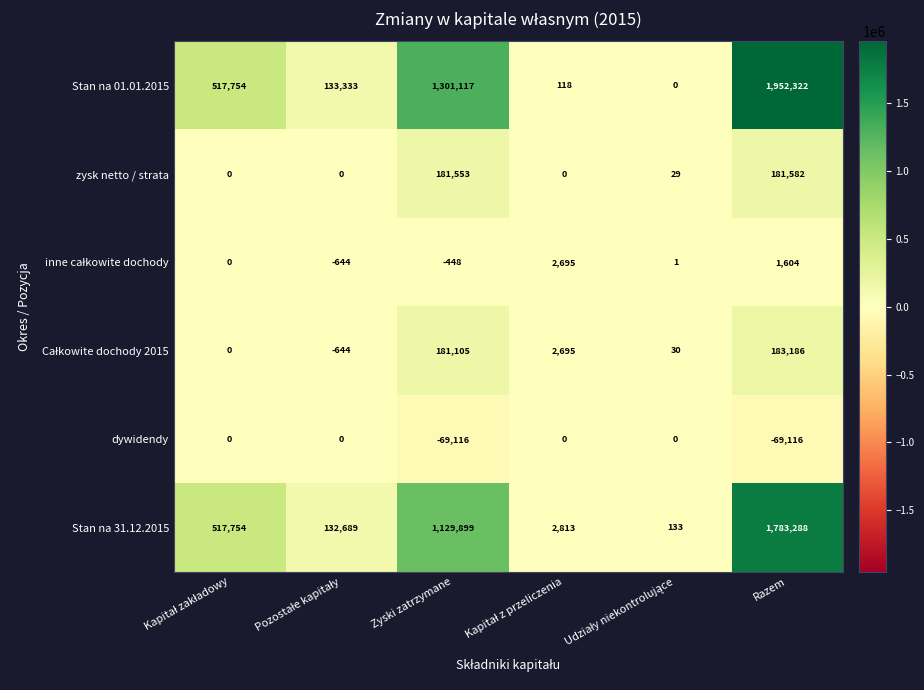

What is the smallest value displayed?

-69116